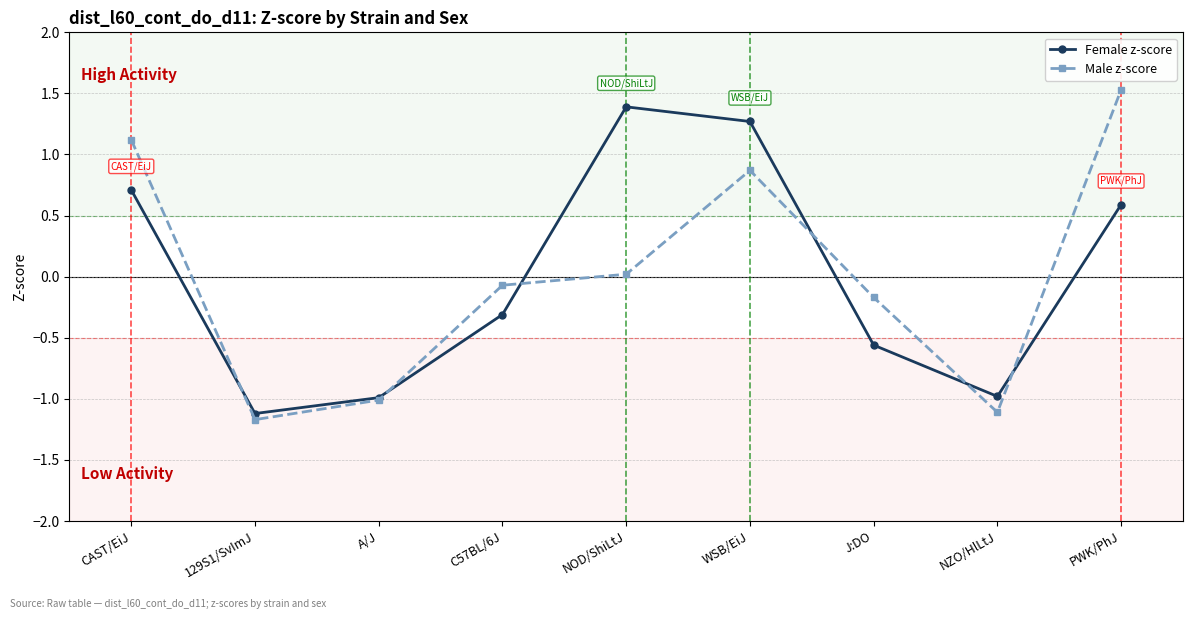

The value of Female z-score at CAST/EiJ is 0.3. True or false?

False